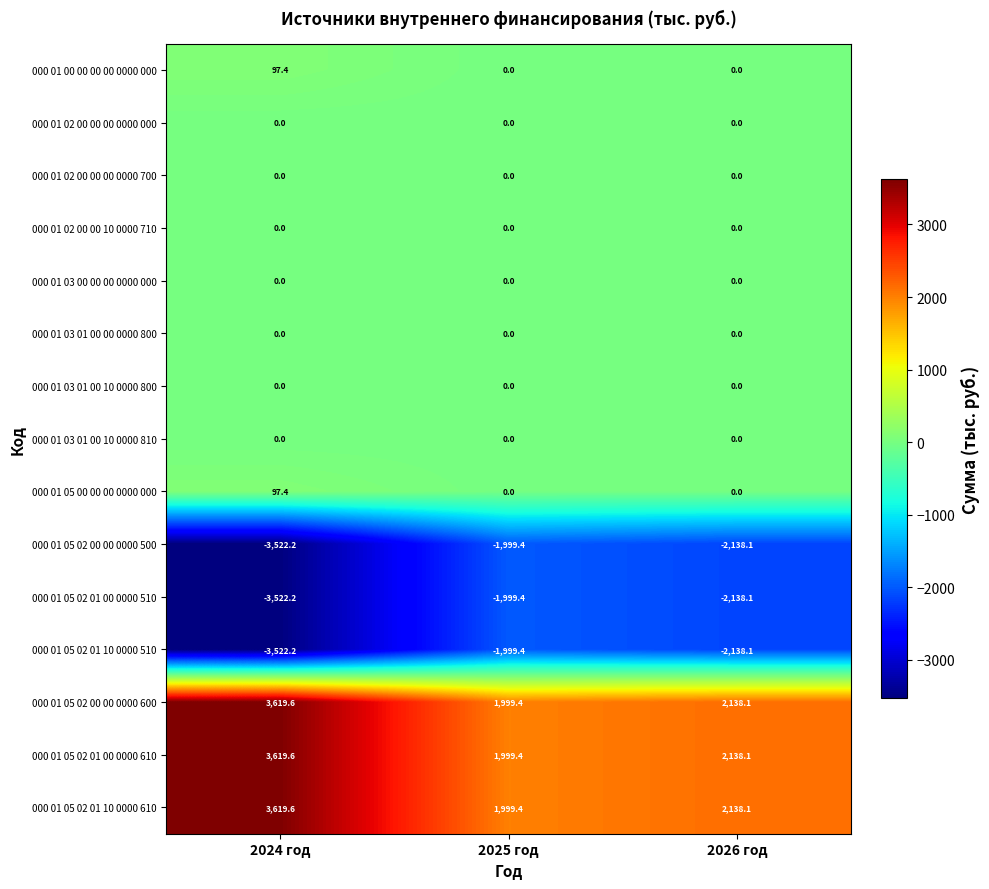

Read the 000 01 05 02 01 10 0000 610 value at 2025 год.

1999.4